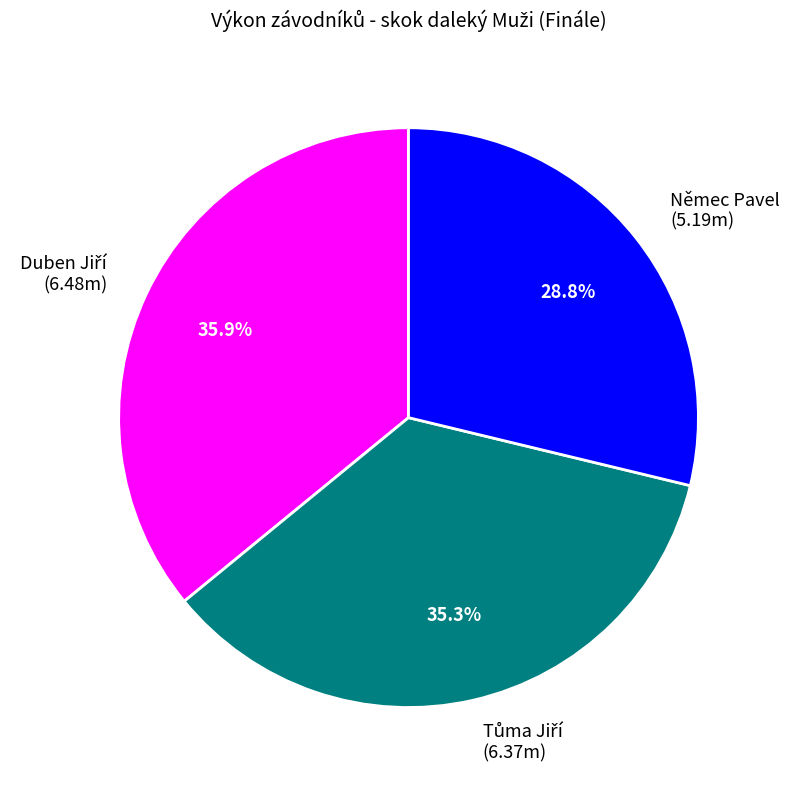

What percentage is NOT represented by Němec Pavel?

71.2%